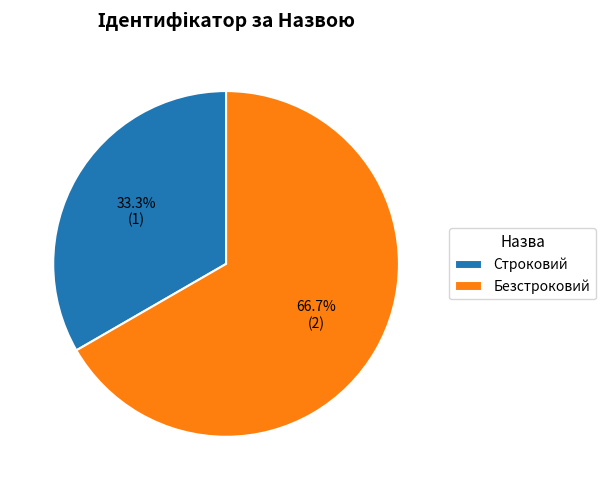

Is it true that Безстроковий is 67% of the pie?

True